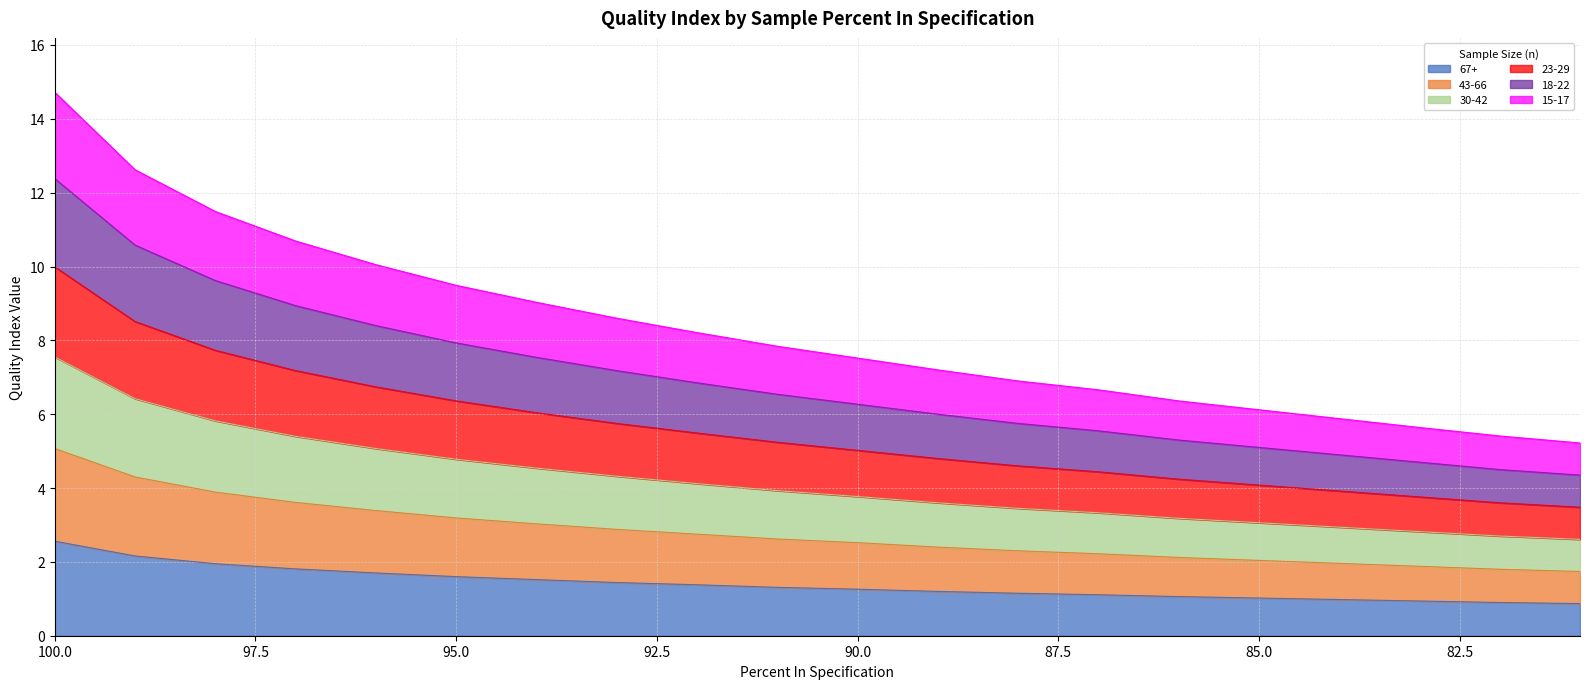

What is the spread (max minus min) of values at 85?

5.1